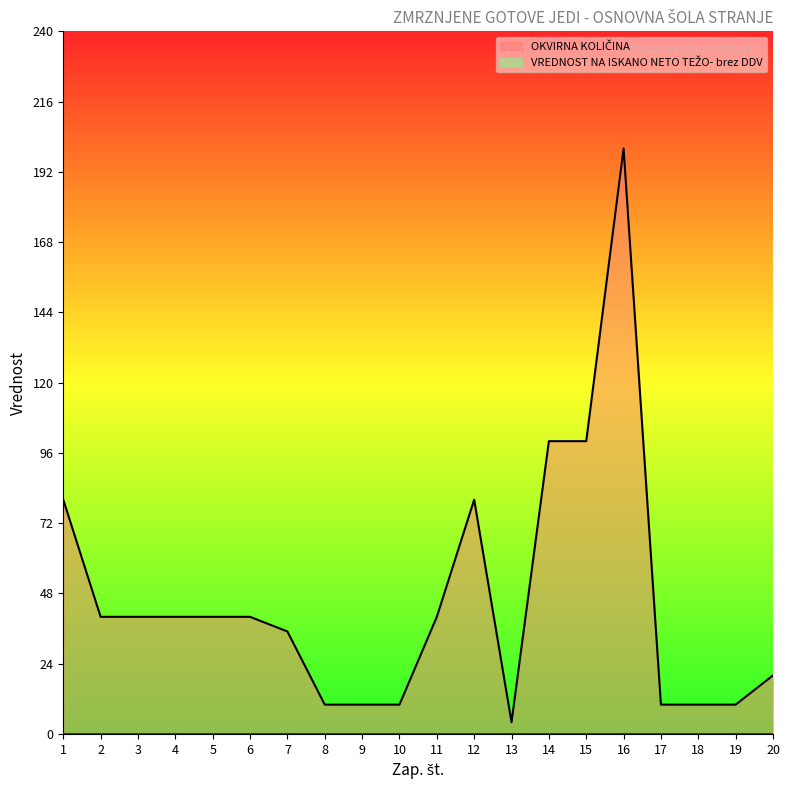

How many lines are shown in the chart?

2